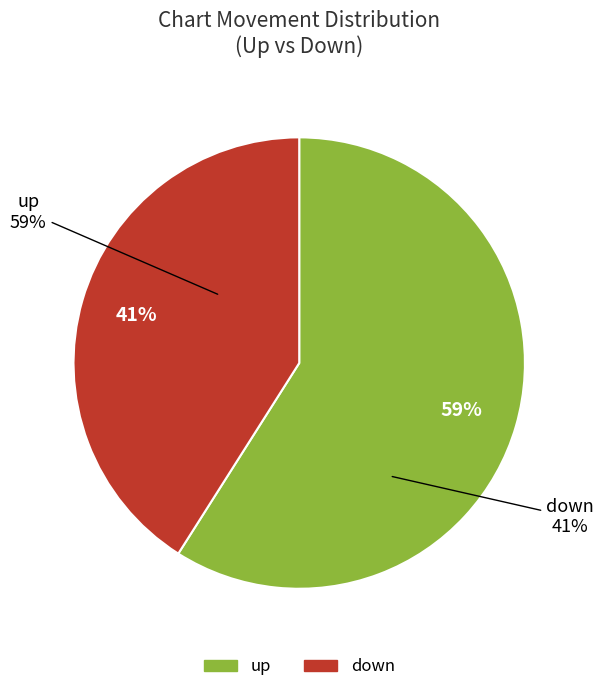

Which category has the smallest portion of the pie?

down